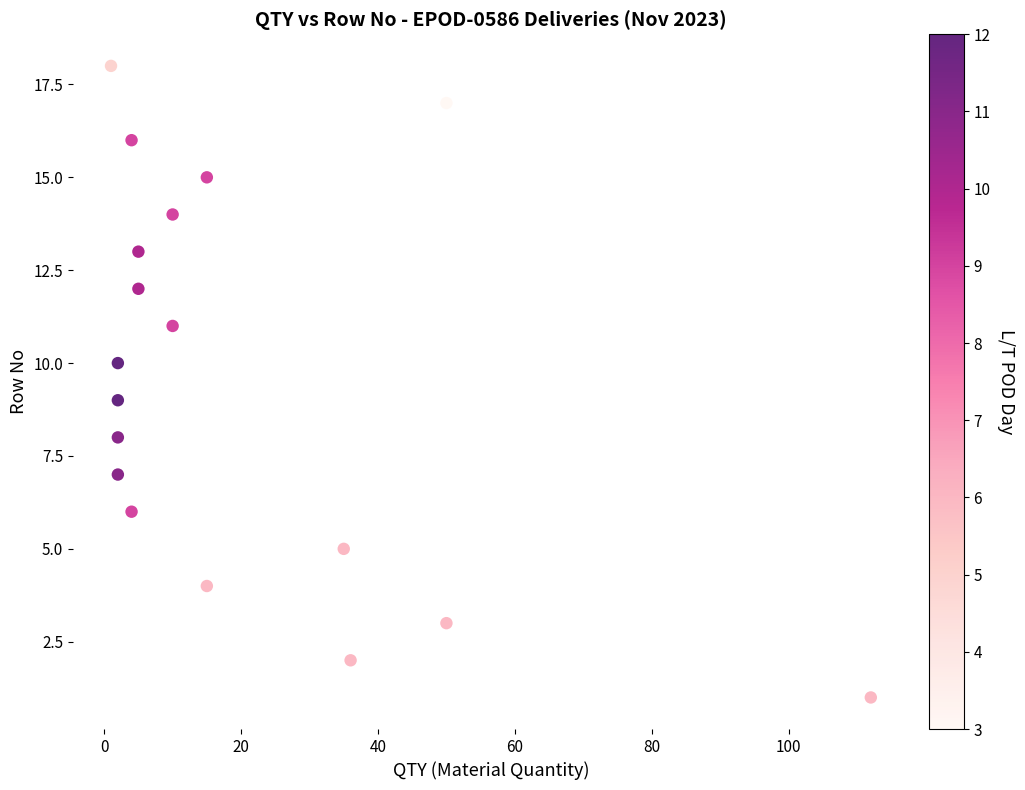

What is the range of X values (max minus min)?

111